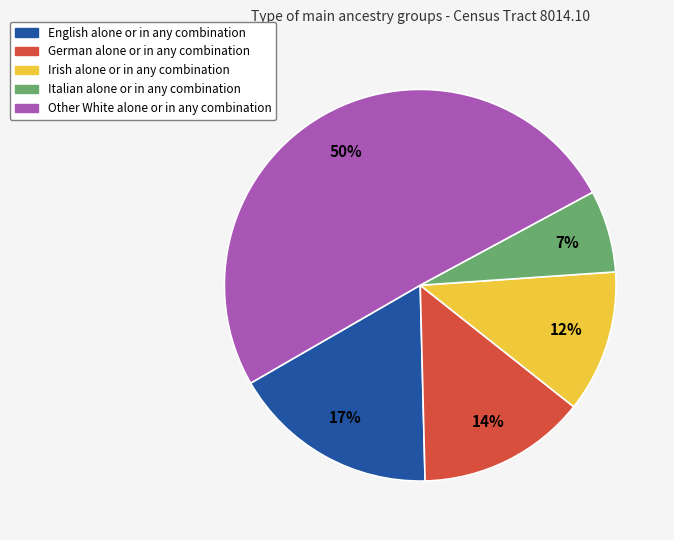

How many segments does this pie chart have?

5